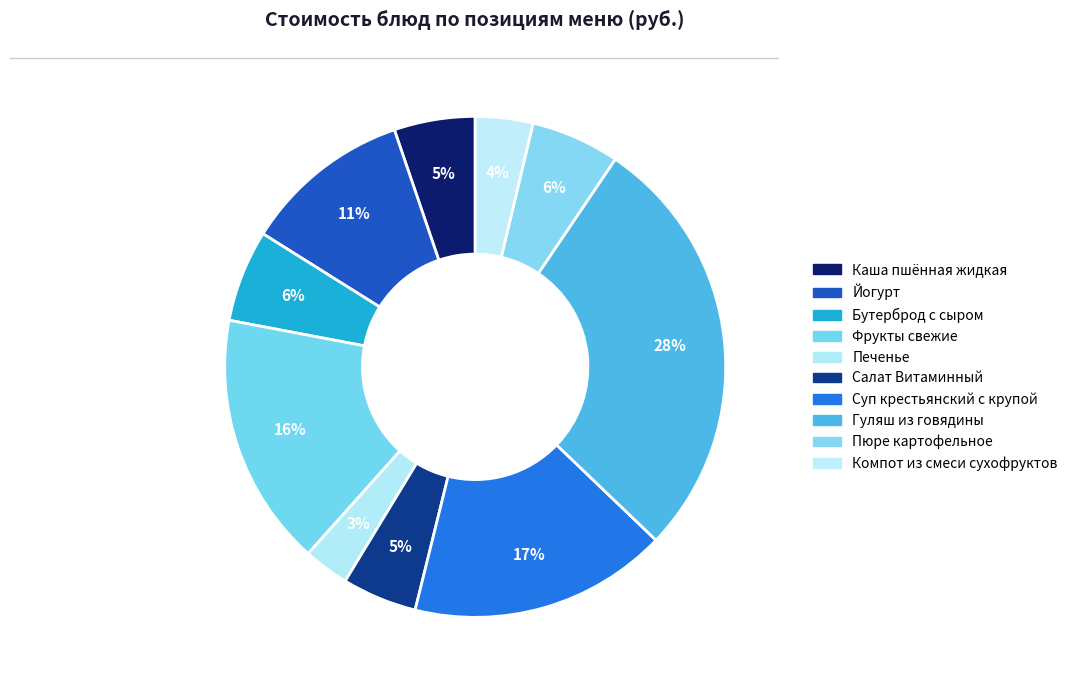

Which slice is the smallest?

Печенье